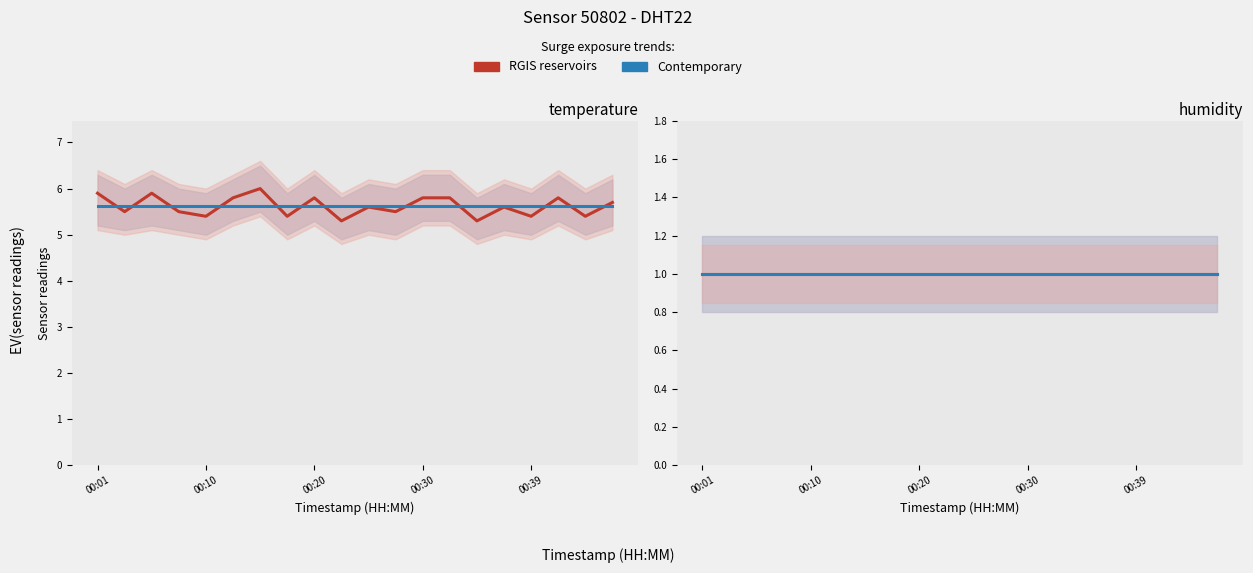

The temperature mean series shows 2.4 at 15. True or false?

False